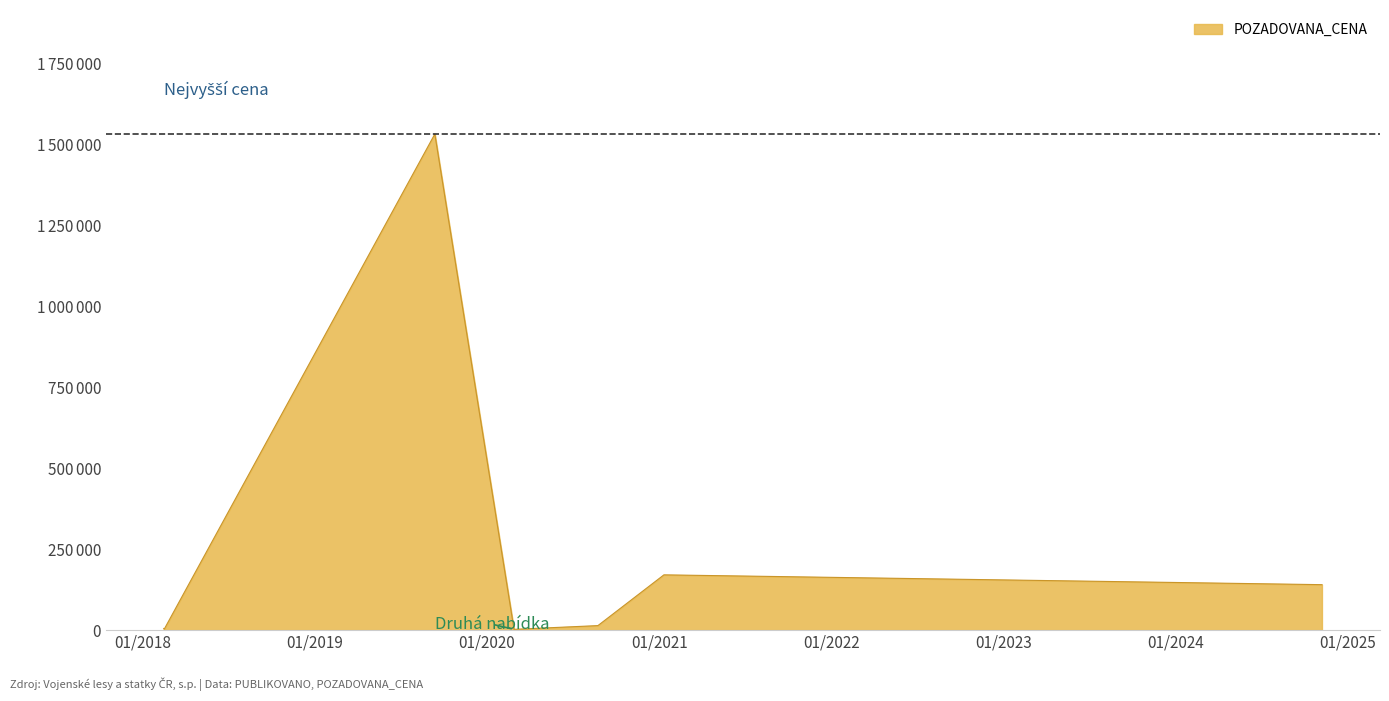

What is the minimum value shown in the chart?

2460